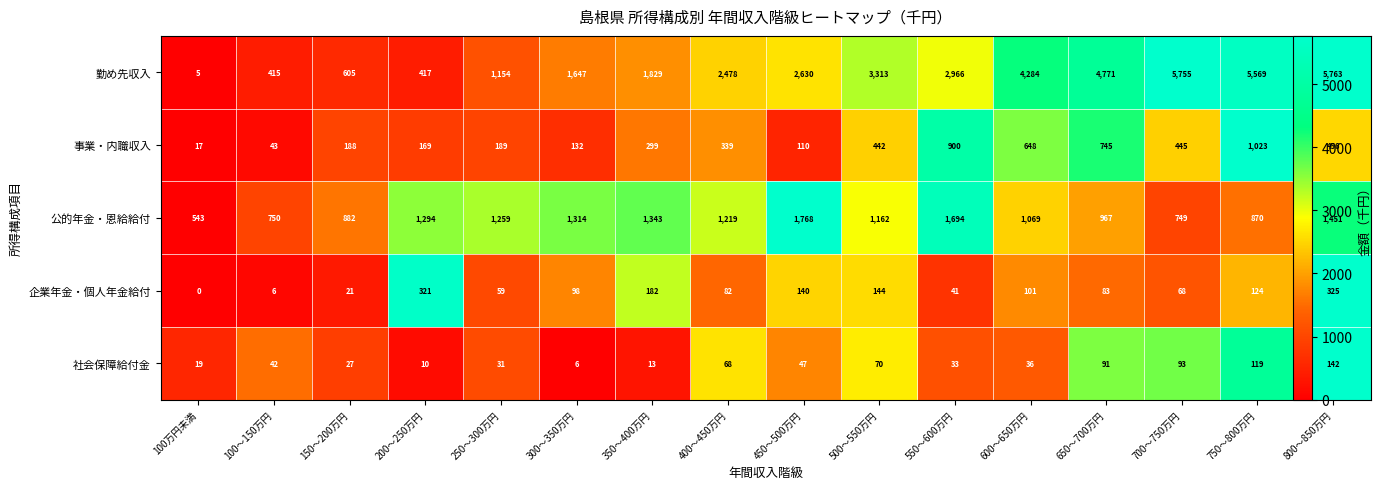

What is the sum of the 勤め先収入 values at 600～650万円 and 500～550万円?

7597